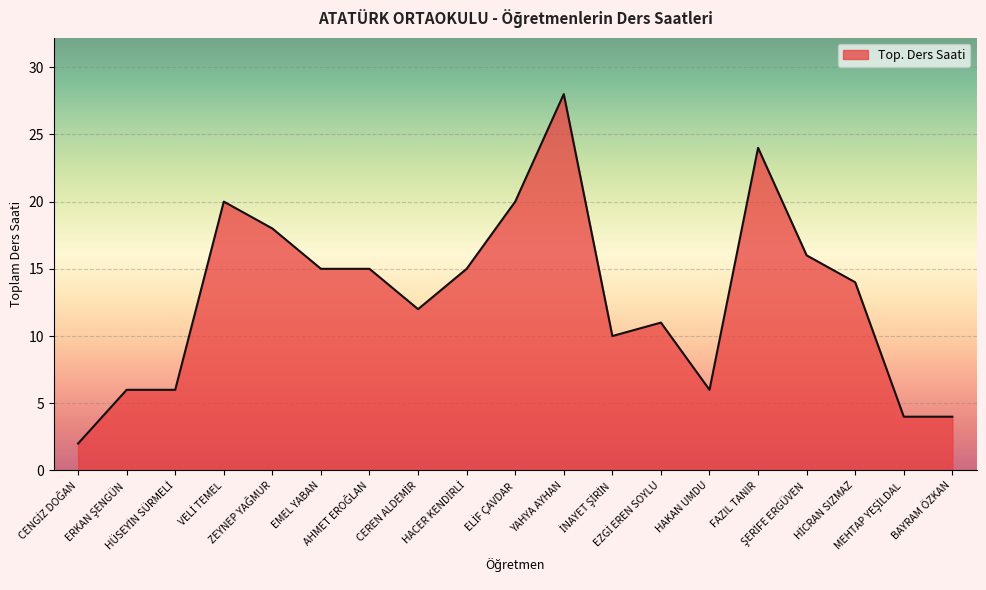

Is it true that the value at HAKAN UMDU is 10?

False